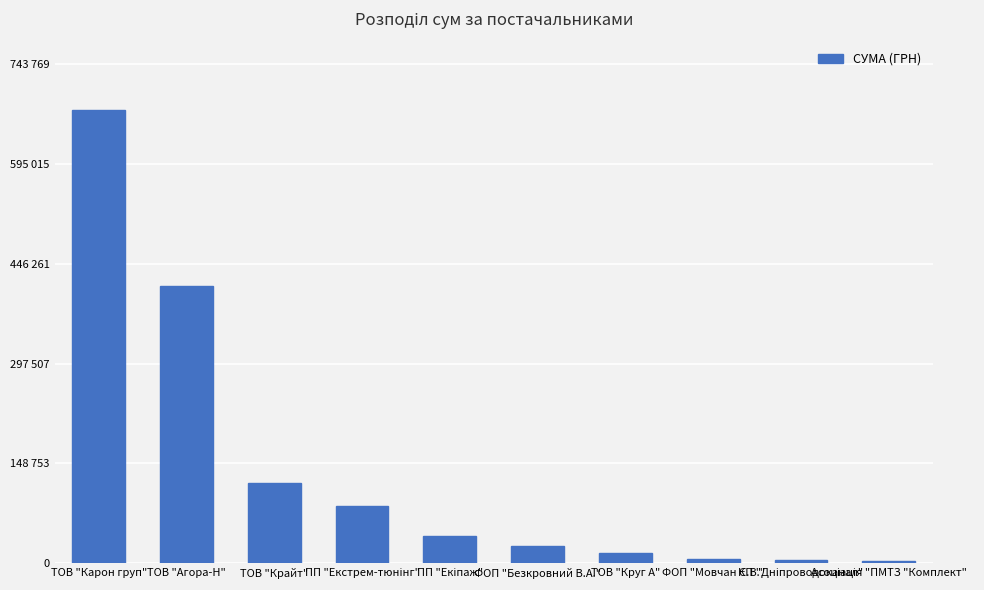

Does the chart contain any negative values?

No